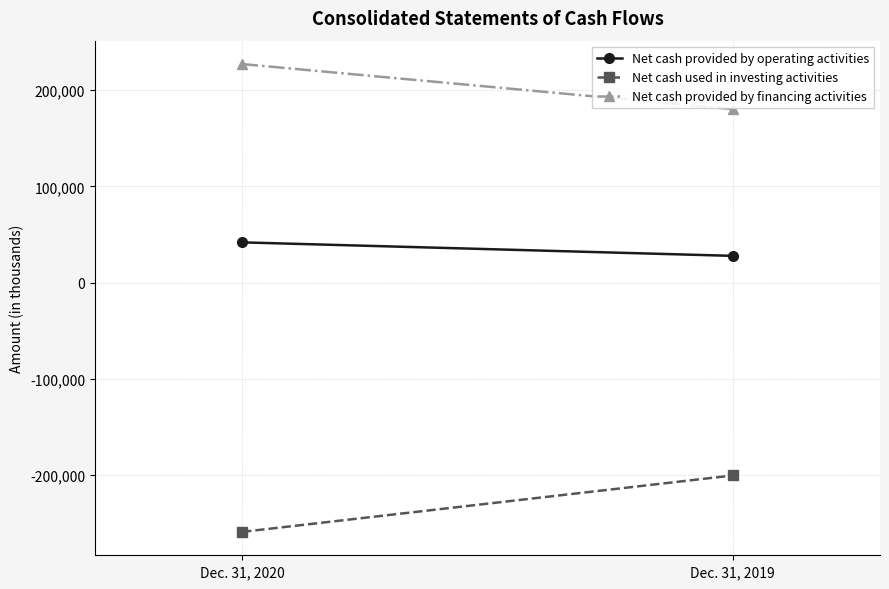

What is the minimum value shown in the chart?

-259118